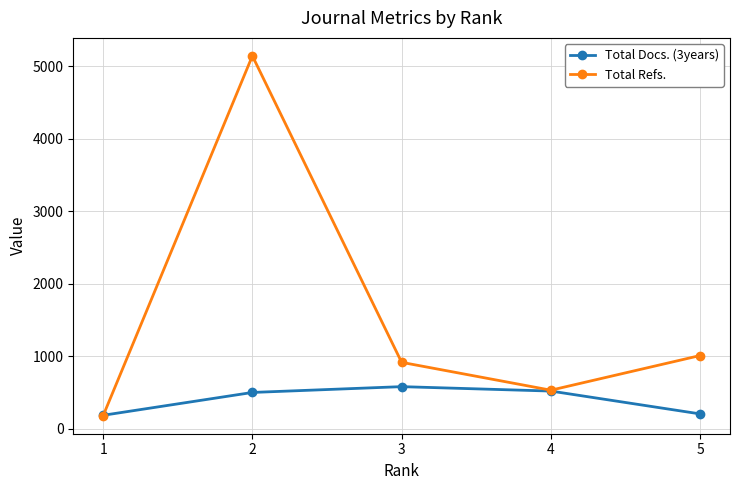

What is the difference between the Total Refs. values at 1 and 5?

830